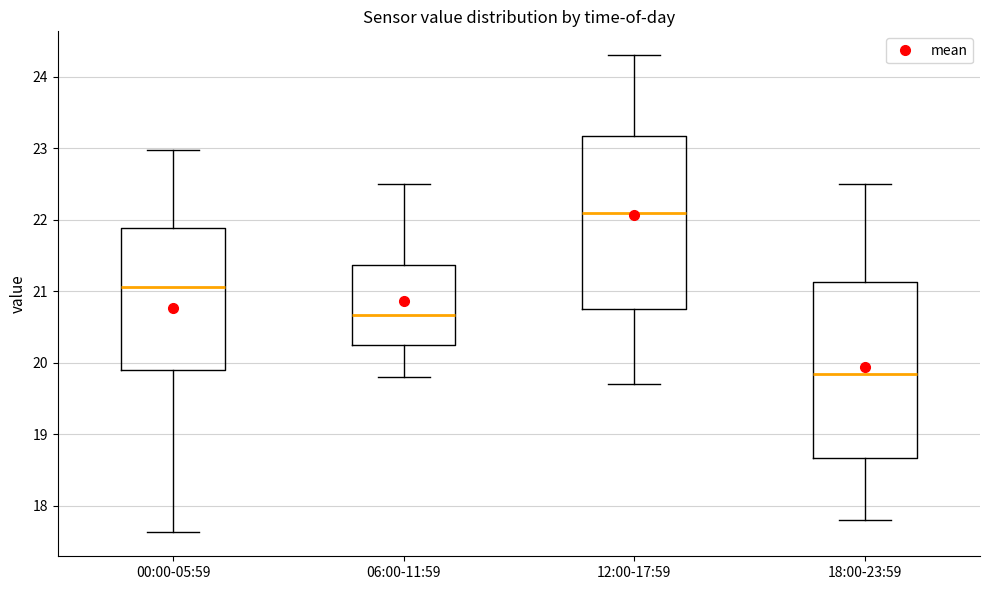

Reading left to right, read every box against the y-axis: the position of its median line, the range the box covers, and the ends of its whiskers. The values are not printed on the chart, so give them approximately, as read against the axis.

00:00-05:59: median 21.1, box 19.9 to 21.9, whiskers 17.6 to 23.0
06:00-11:59: median 20.7, box 20.2 to 21.4, whiskers 19.8 to 22.5
12:00-17:59: median 22.1, box 20.8 to 23.2, whiskers 19.7 to 24.3
18:00-23:59: median 19.9, box 18.7 to 21.1, whiskers 17.8 to 22.5